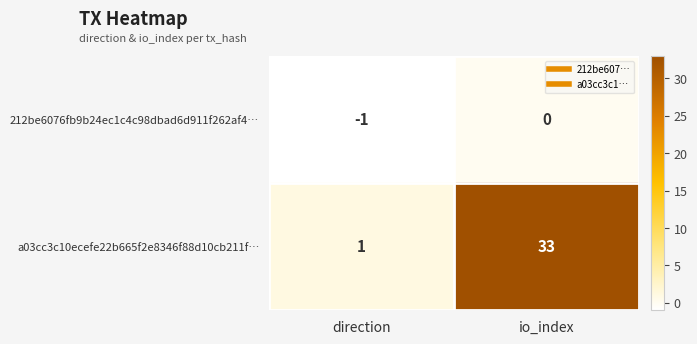

What is the sum of the a03cc3c10ecefe22b665f2e8346f88d10cb211f… values at direction and io_index?

34